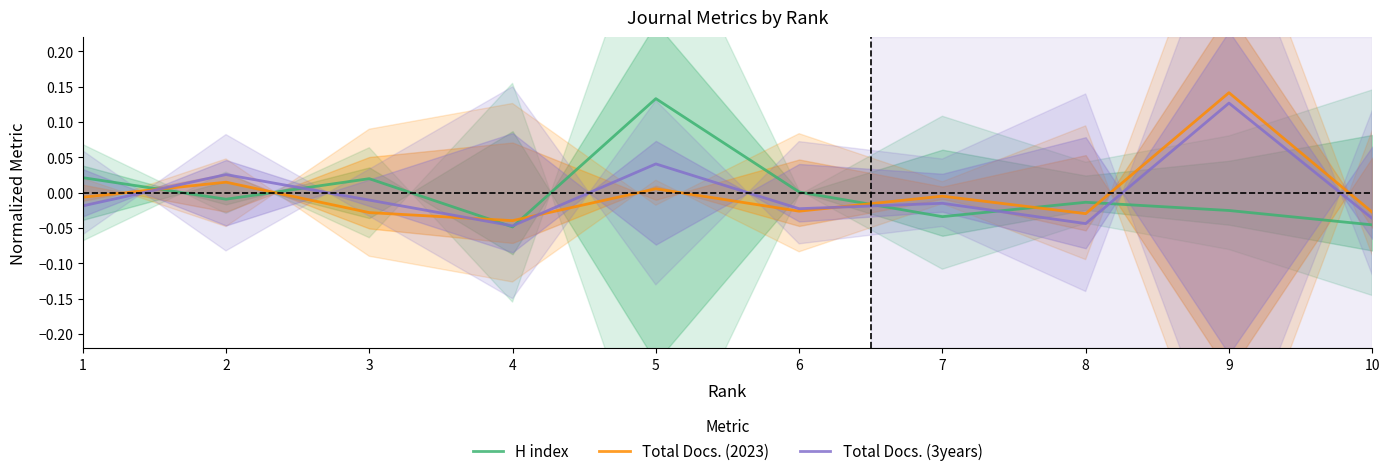

What is the difference between the second highest and minimum values in the Total Docs. (3years) series?

0.1